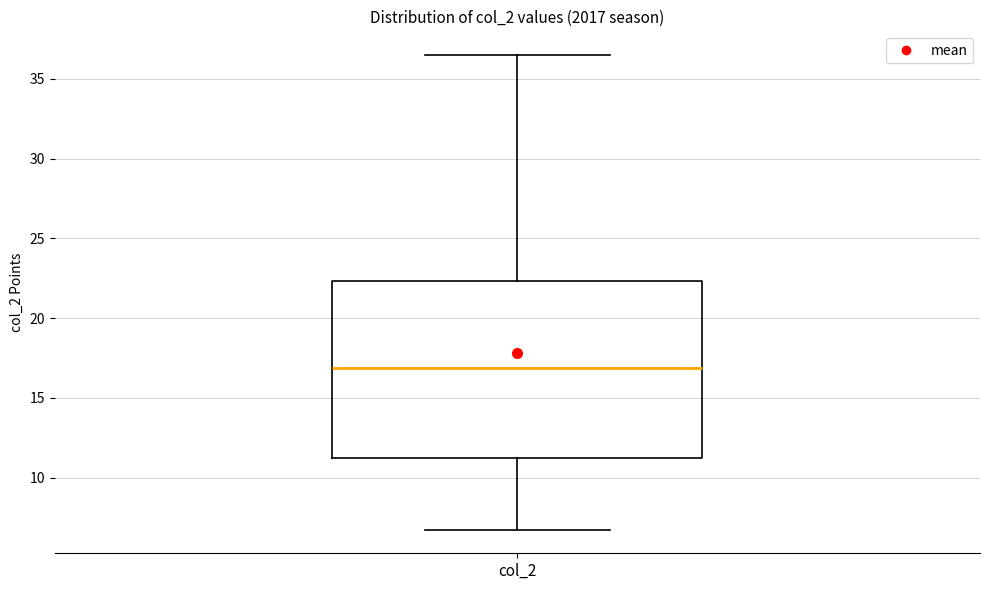

Where is the lower edge of the box for col_2 on the y-axis? The values are not printed on the chart, so give them approximately, as read against the axis.

11.5